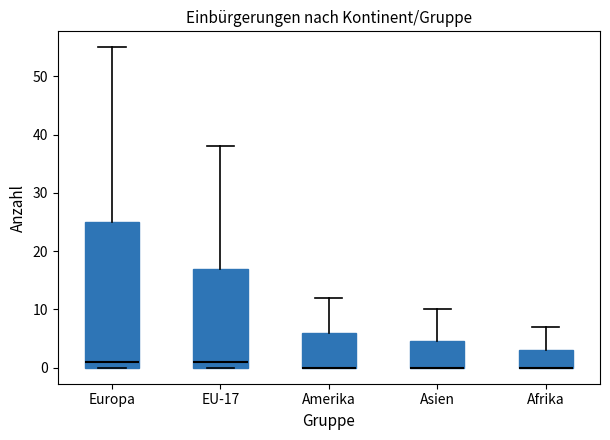

Reading left to right, read every box against the y-axis: the position of its median line, the range the box covers, and the ends of its whiskers. The values are not printed on the chart, so give them approximately, as read against the axis.

Europa: median 1, box 0 to 25, whiskers 0 to 55
EU-17: median 1, box 0 to 17, whiskers 0 to 38
Amerika: median 0 (drawn on the box's lower edge), box 0 to 6, whiskers 0 to 12
Asien: median 0 (drawn on the box's lower edge), box 0 to 5, whiskers 0 to 10
Afrika: median 0 (drawn on the box's lower edge), box 0 to 3, whiskers 0 to 7